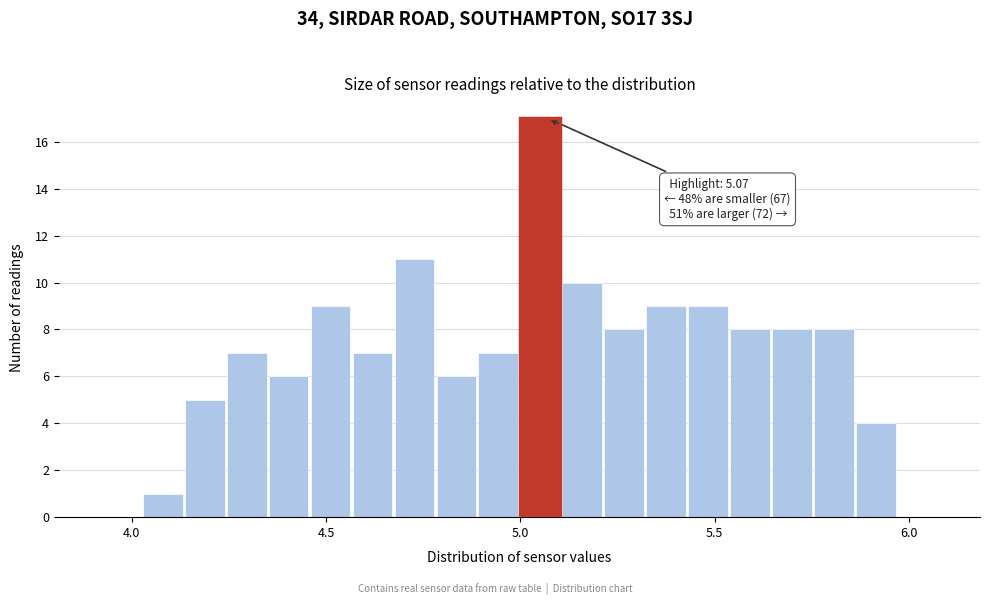

Read against the x-axis, roughly where is the centre of the tallest bar?

5.05